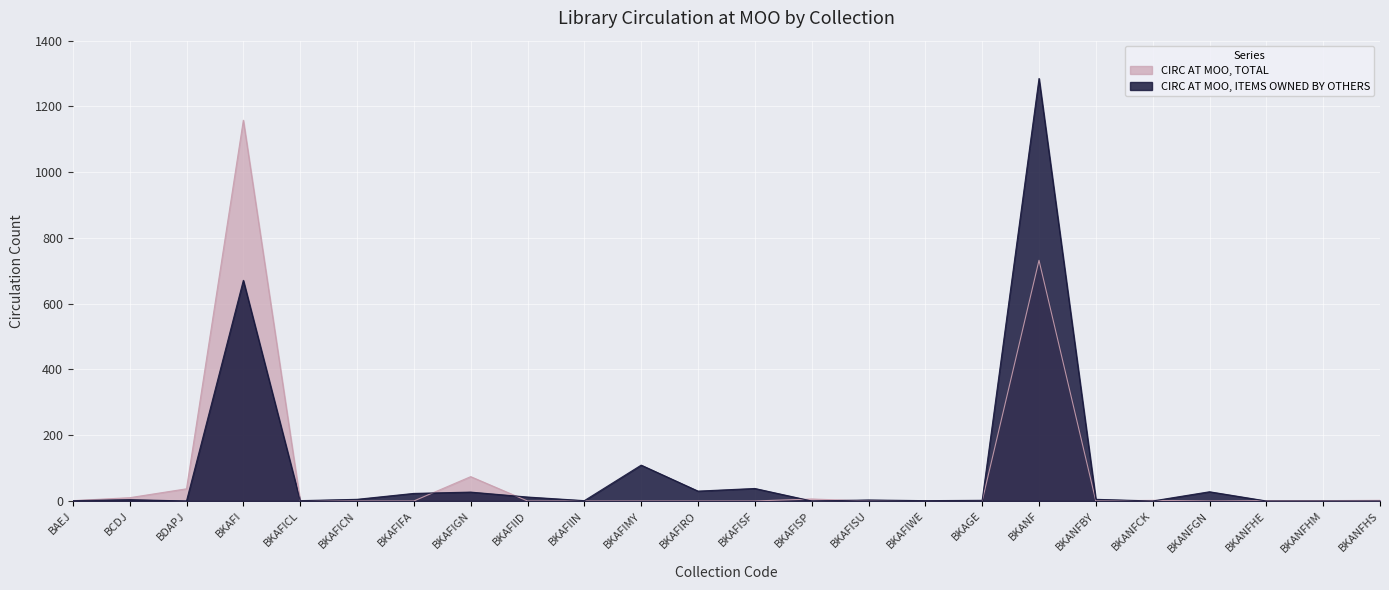

What is the label of the 4th point from the left?

BKAFI